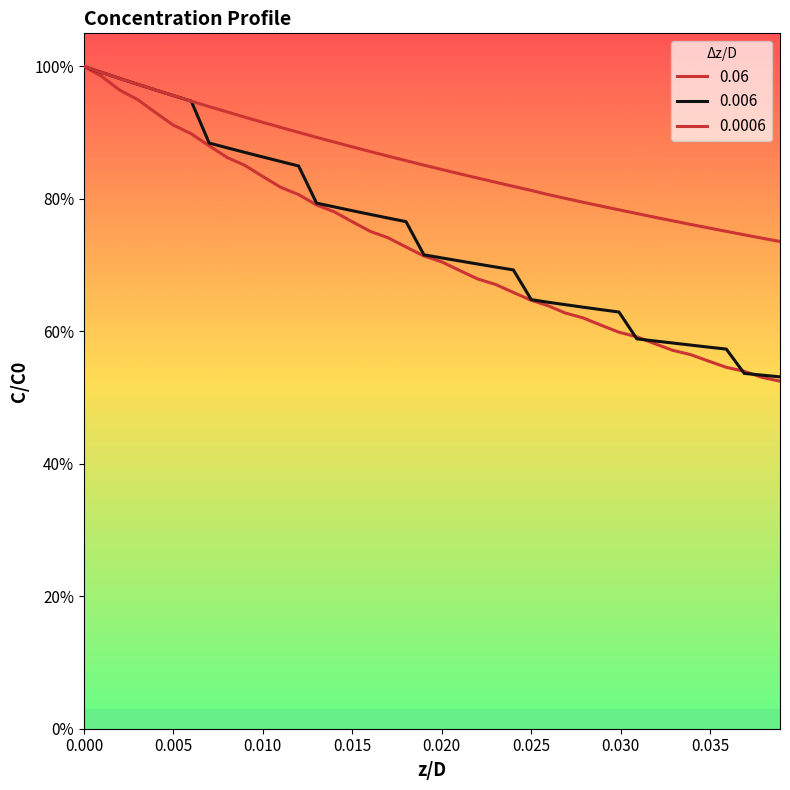

Reading left to right, extract all data points from this chart.

0.06: 1.0	1.0	1.0	0.9	0.9	0.9	0.9	0.9	0.9	0.9	0.8	0.8	0.8	0.8	0.8	0.8	0.8	0.7	0.7	0.7	0.7	0.7	0.7	0.7	0.7	0.6	0.6	0.6	0.6	0.6	0.6	0.6	0.6	0.6	0.6	0.6	0.5	0.5	0.5	0.5
0.006: 1.0	1.0	1.0	1.0	1.0	1.0	0.9	0.9	0.9	0.9	0.9	0.9	0.8	0.8	0.8	0.8	0.8	0.8	0.8	0.7	0.7	0.7	0.7	0.7	0.7	0.6	0.6	0.6	0.6	0.6	0.6	0.6	0.6	0.6	0.6	0.6	0.6	0.5	0.5	0.5
0.0006: 1.0	1.0	1.0	1.0	1.0	1.0	0.9	0.9	0.9	0.9	0.9	0.9	0.9	0.9	0.9	0.9	0.9	0.9	0.9	0.9	0.8	0.8	0.8	0.8	0.8	0.8	0.8	0.8	0.8	0.8	0.8	0.8	0.8	0.8	0.8	0.8	0.8	0.7	0.7	0.7